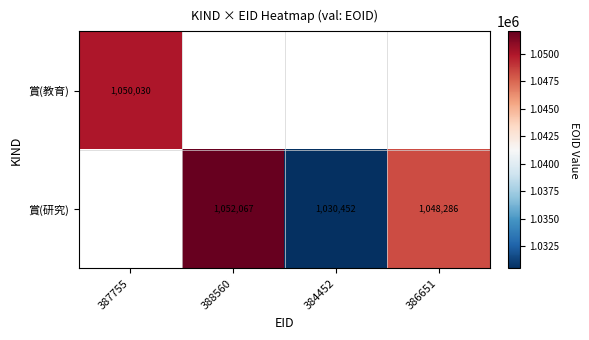

The 賞(研究) series shows 336633 at 388560. True or false?

False